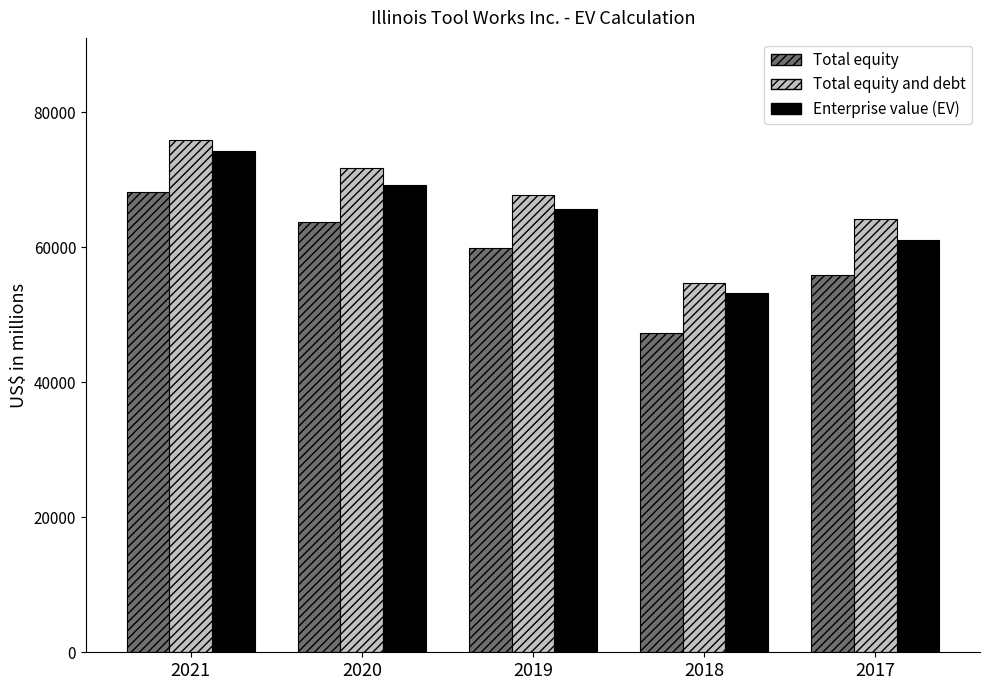

What is the difference between the second highest and minimum values in the Enterprise value (EV) series?

16005